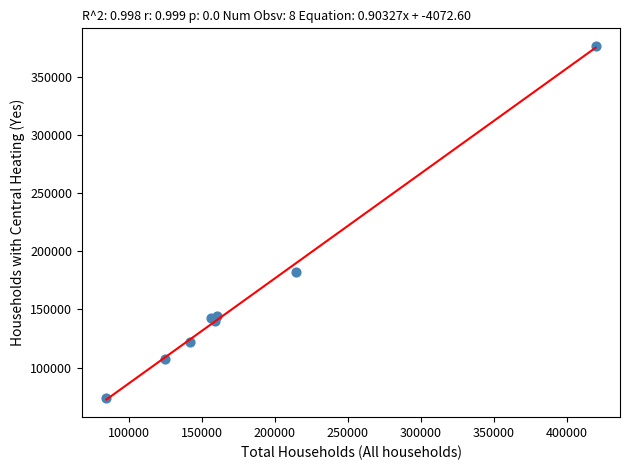

What Y value in the scatter plot is closest to 224903?

182434